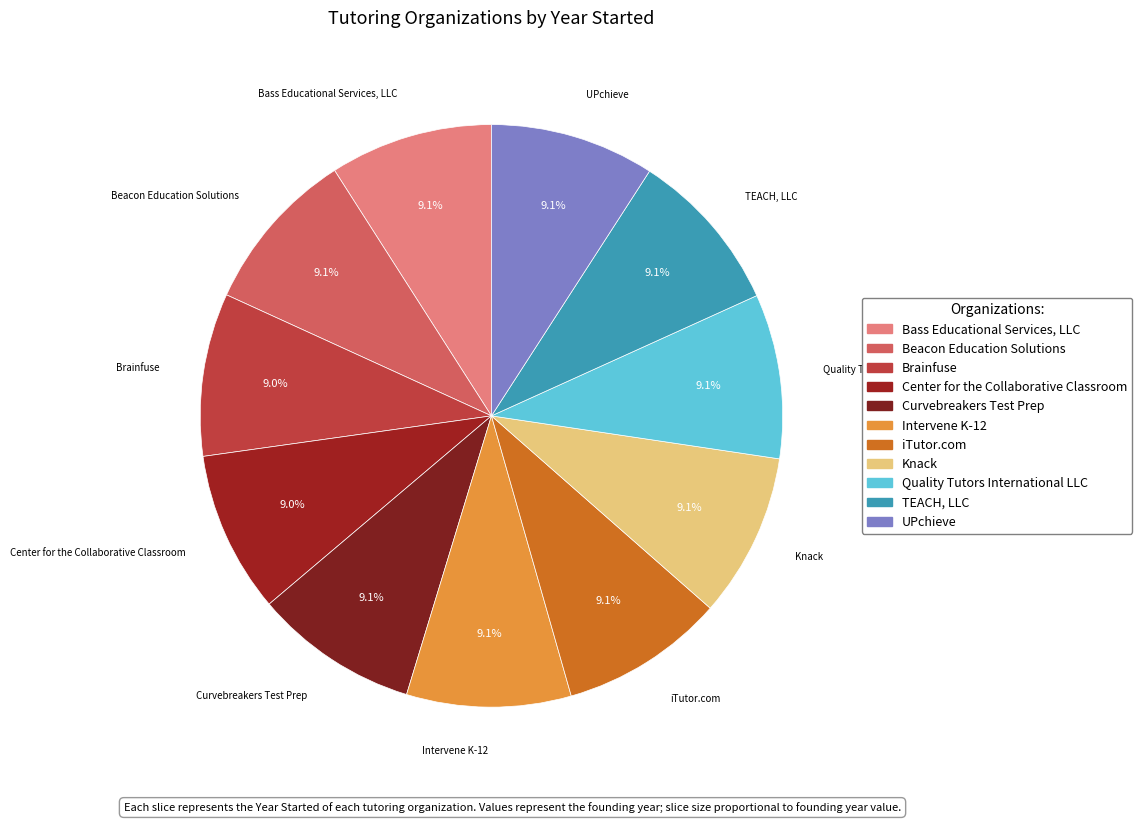

How many segments does this pie chart have?

11